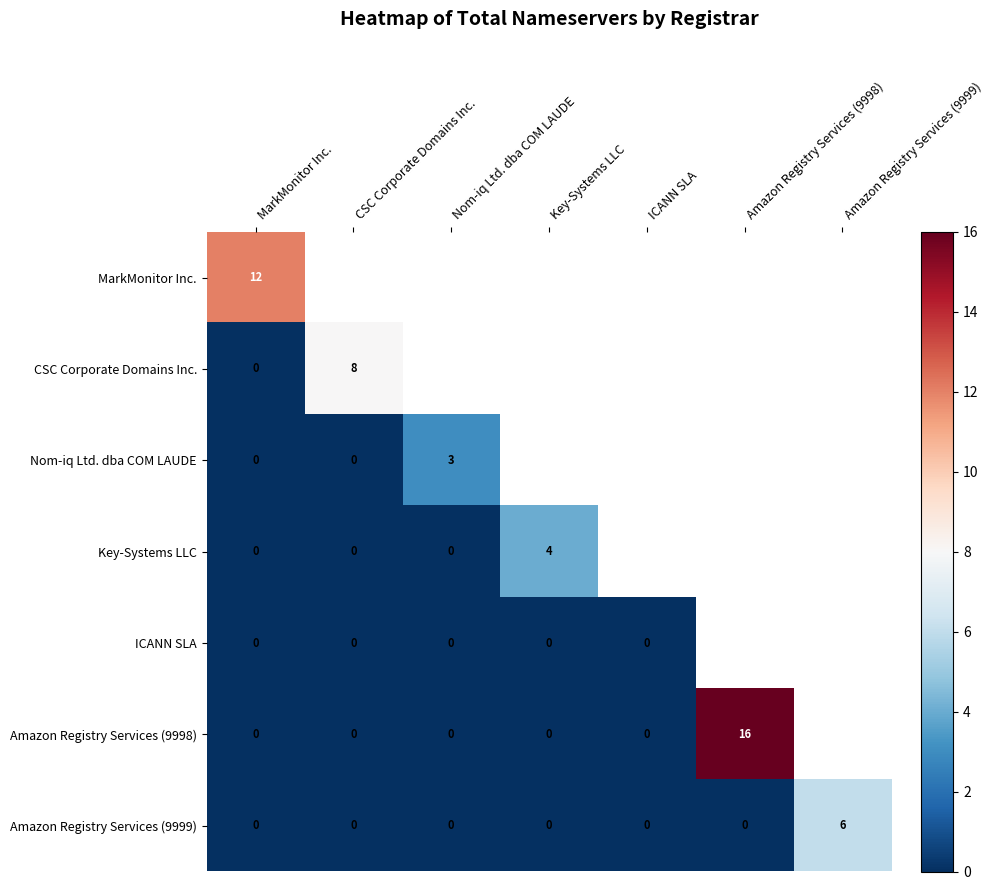

Which has a higher value, ICANN SLA or MarkMonitor Inc.?

MarkMonitor Inc.